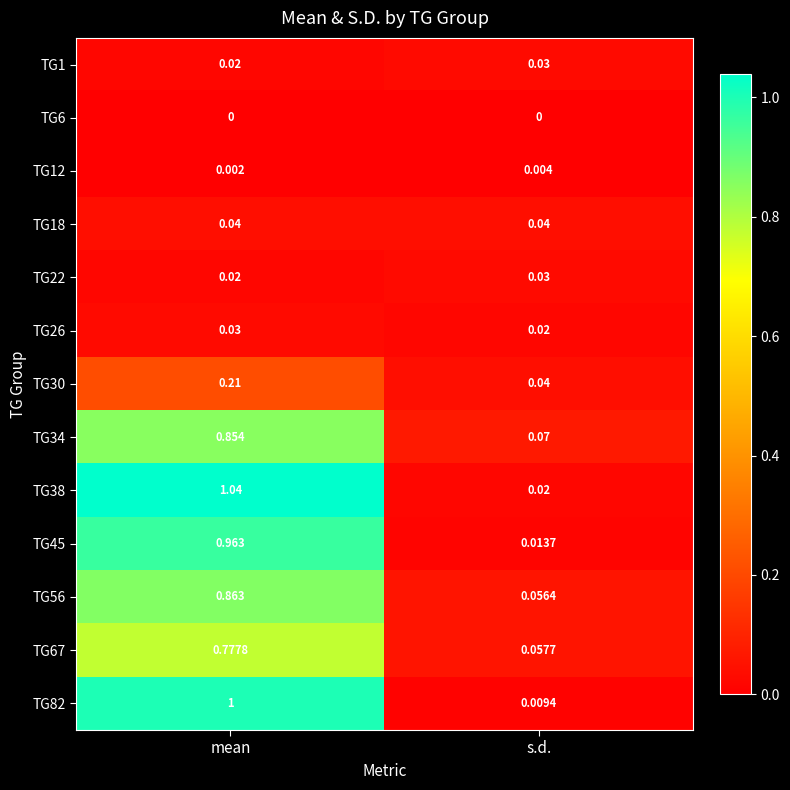

At which category is the sum across all series the highest?

mean